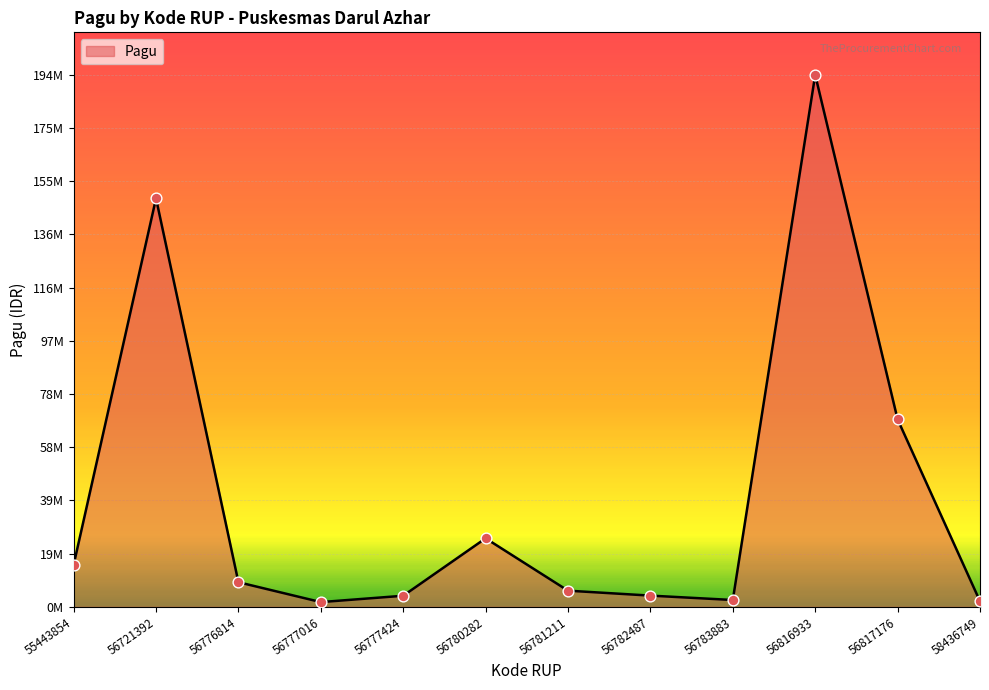

What is the change in value from 56777424 to 56783883?

-1554600